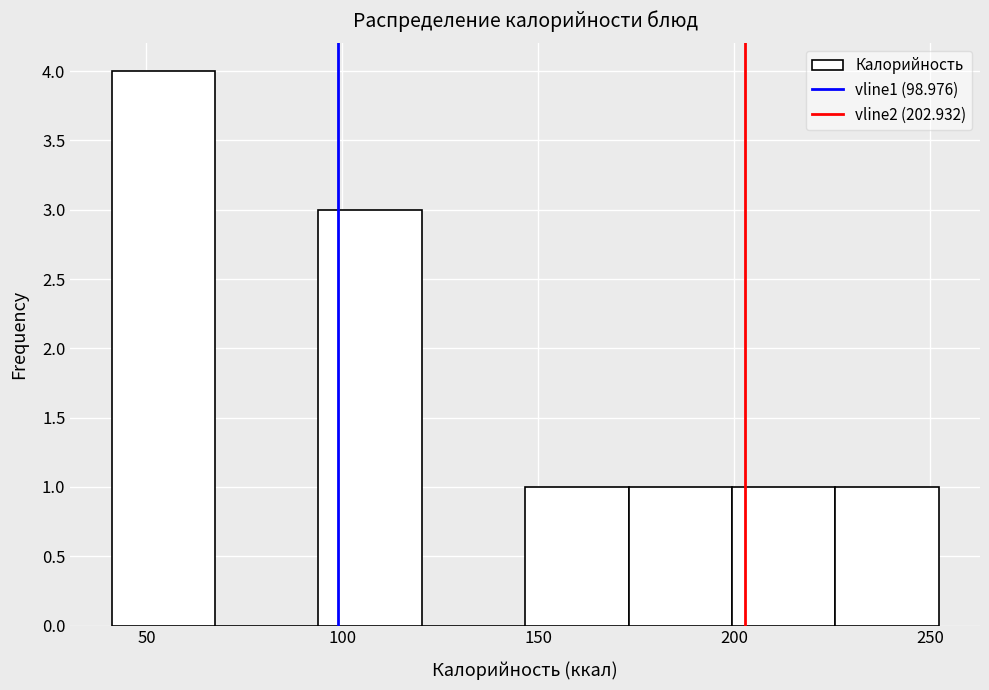

Reading left to right, list every bar in this chart as the range it spans on the x-axis followed by its height. Neither the bar edges nor the heights are printed on the chart, so give them approximately, as read against the axes.

40 to 65: 4
65 to 95: 0
95 to 120: 3
120 to 145: 0
145 to 175: 1
175 to 200: 1
200 to 225: 1
225 to 250: 1